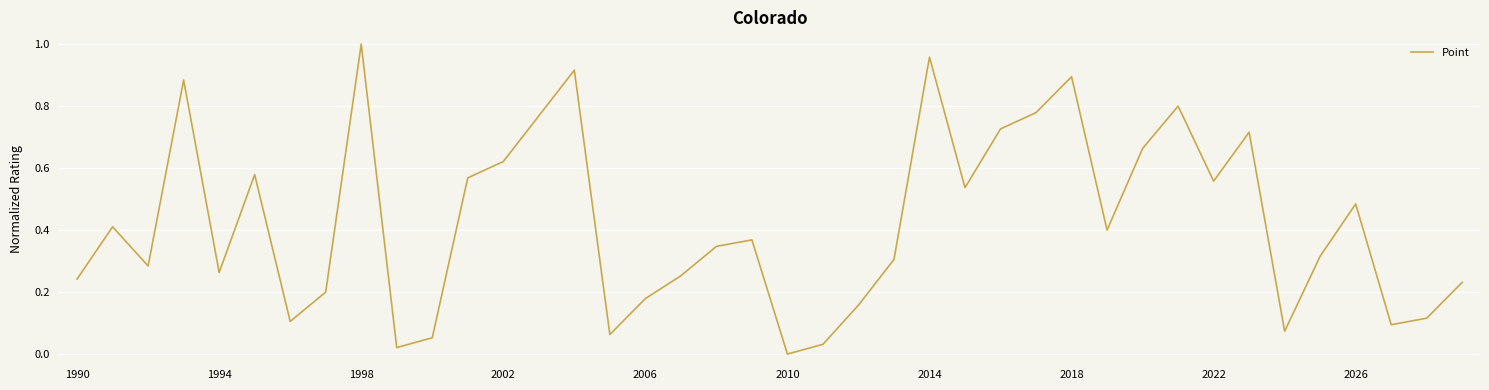

Reading left to right, list all the values displayed in this chart.

0.2	0.4	0.3	0.9	0.3	0.6	0.1	0.2	1.0	0.0	0.1	0.6	0.6	0.8	0.9	0.1	0.2	0.3	0.3	0.4	0.0	0.0	0.2	0.3	1.0	0.5	0.7	0.8	0.9	0.4	0.7	0.8	0.6	0.7	0.1	0.3	0.5	0.1	0.1	0.2